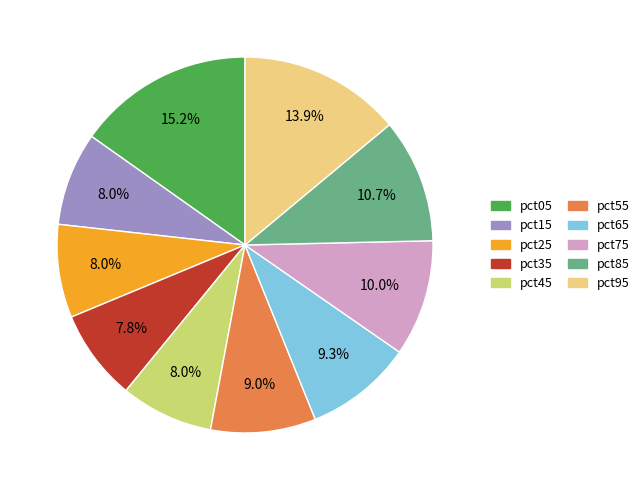

To the nearest percent, what is the difference between the pct55 and pct85 slice percentages?

2%